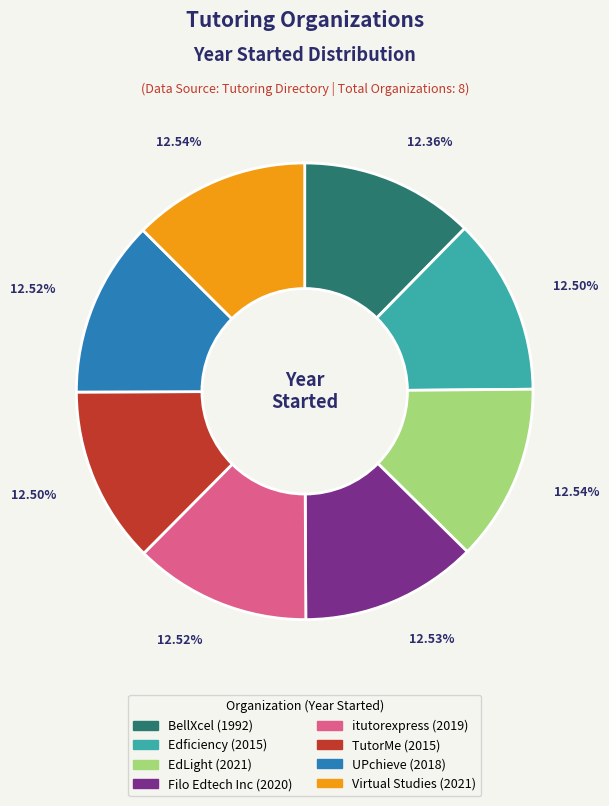

Is there any slice that represents more than half of the pie?

No